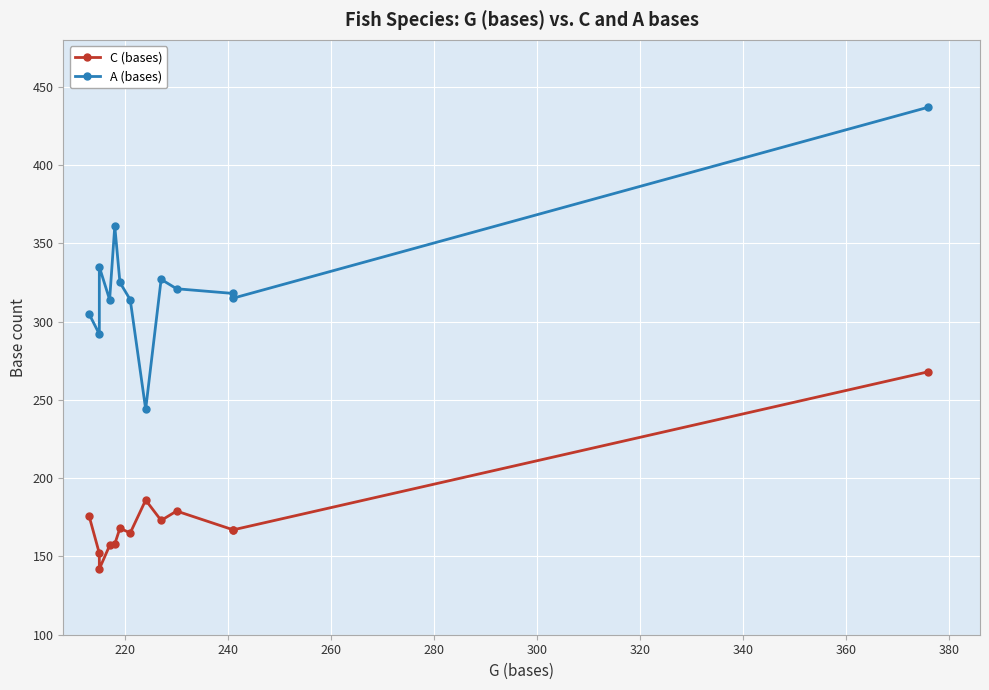

At how many categories does at least one series exceed 180?

13